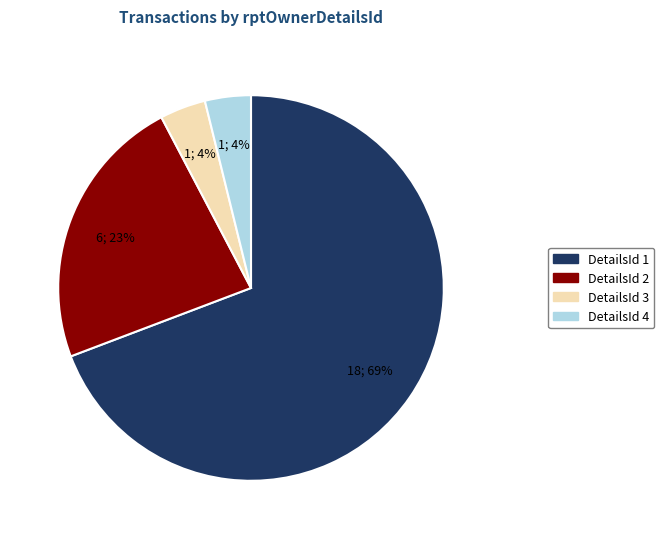

The DetailsId 2 slice represents 23% of the pie. True or false?

True